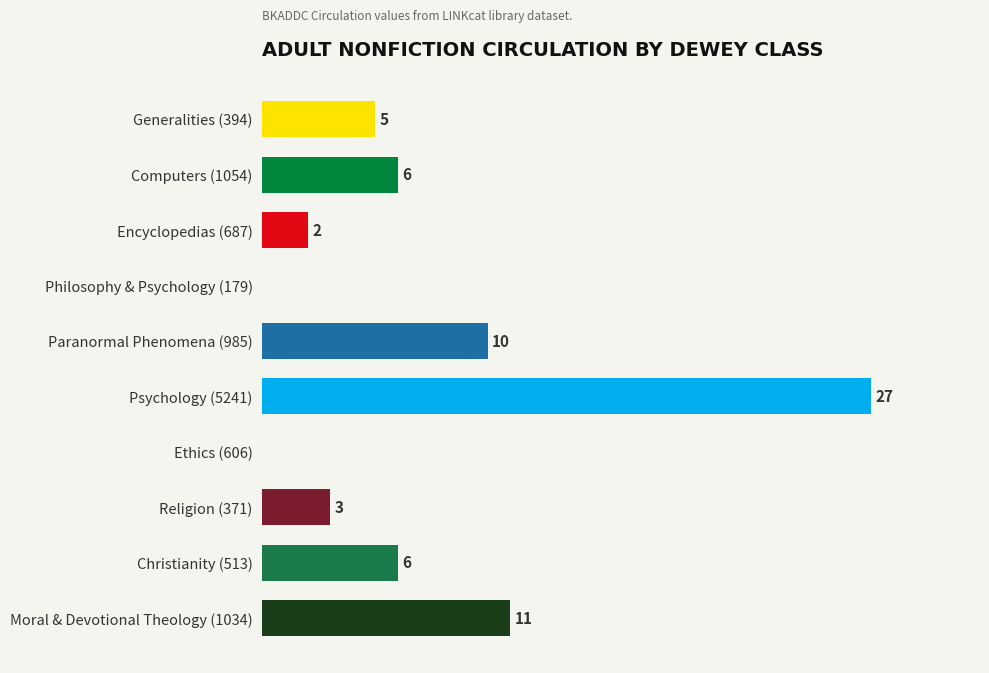

Which has a higher value, Moral & Devotional Theology (1034) or Religion (371)?

Moral & Devotional Theology (1034)